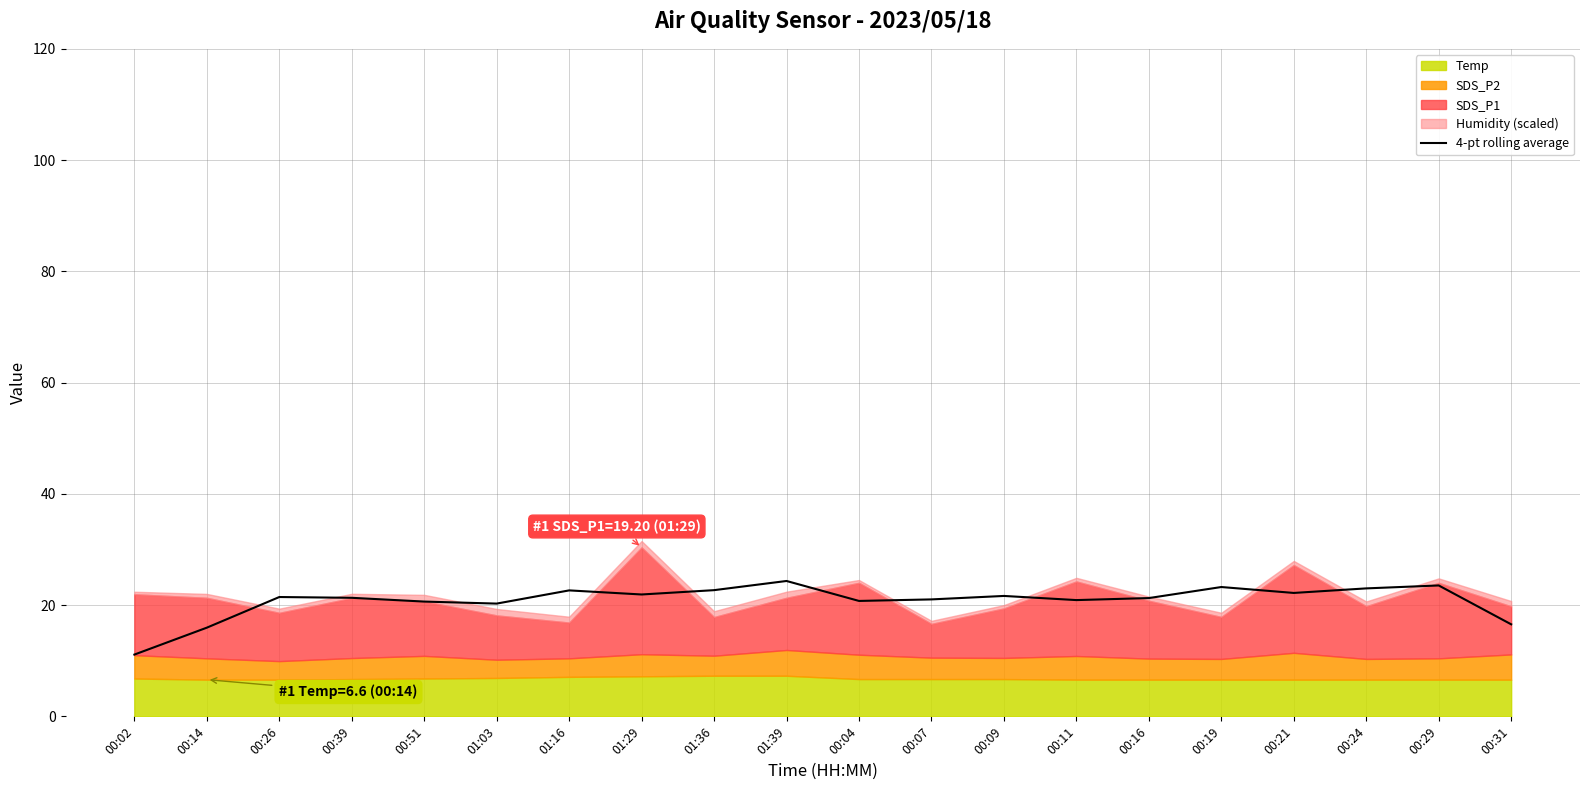

Reading right to left, list all the values displayed in this chart.

16.5	23.5	23.0	22.2	23.2	21.3	20.9	21.6	21.0	20.7	24.3	22.7	21.9	22.6	20.3	20.6	21.3	21.5	15.9	11.1